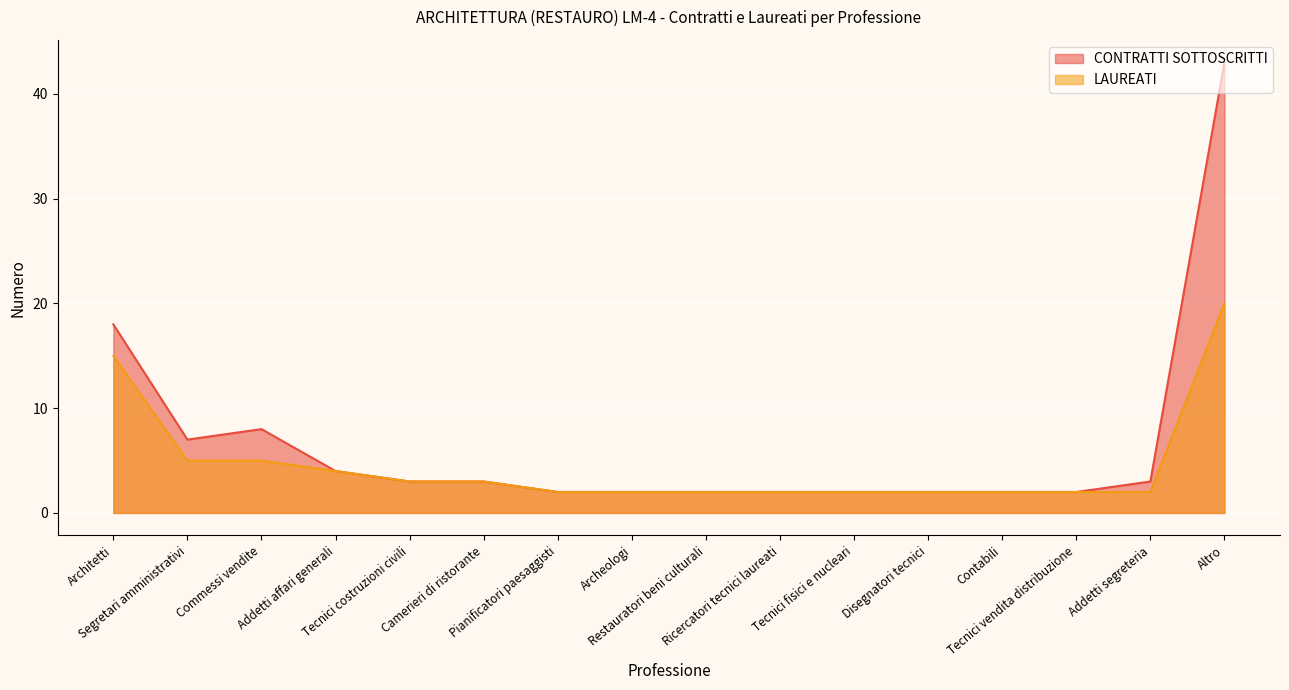

At Addetti segreteria, list the series in order from largest to smallest.

CONTRATTI SOTTOSCRITTI, LAUREATI